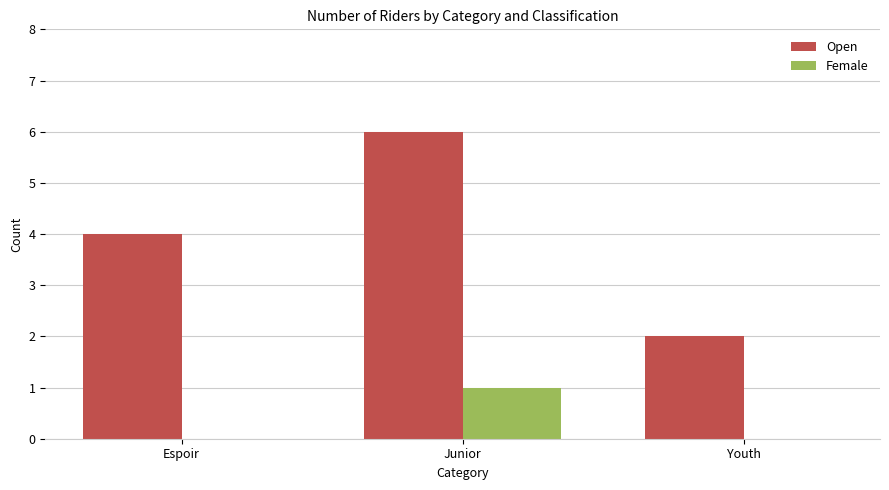

How many categories are shown in the chart?

3